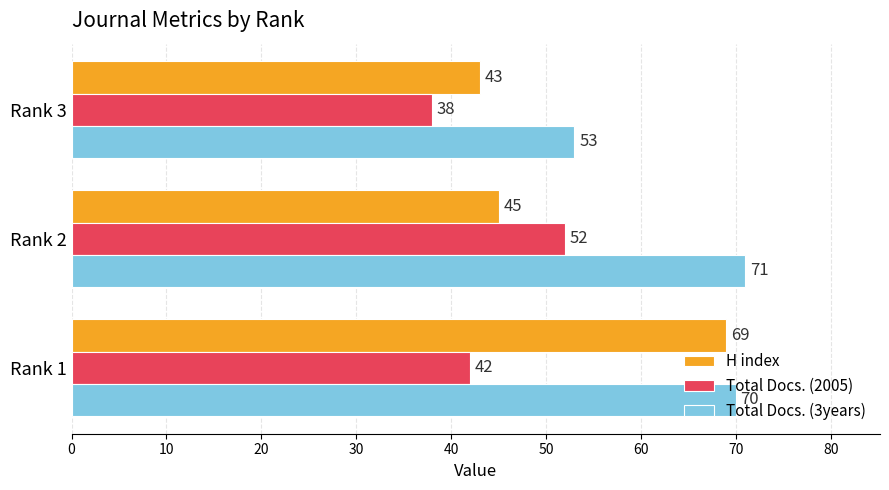

Is the value of Total Docs. (3years) at Rank 2 greater than the value of Total Docs. (2005) at Rank 2?

Yes